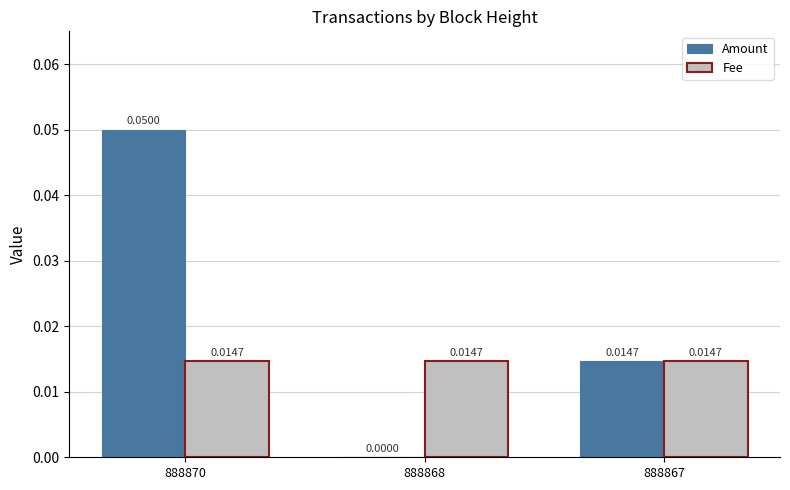

Which series has the largest total across all categories?

Amount